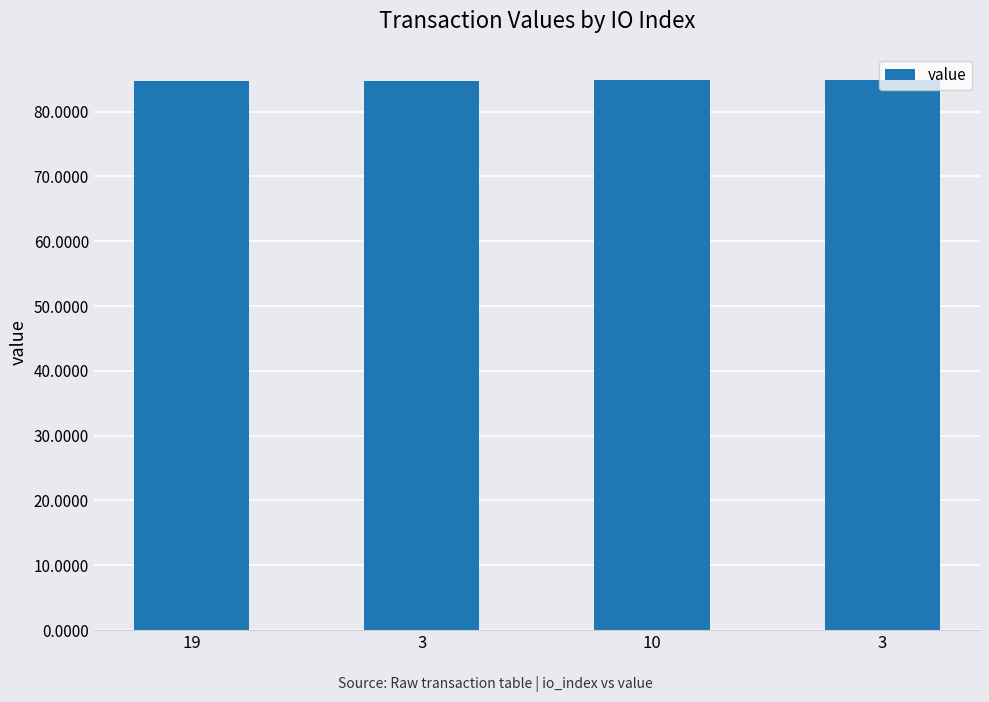

How many bars are there in total?

4